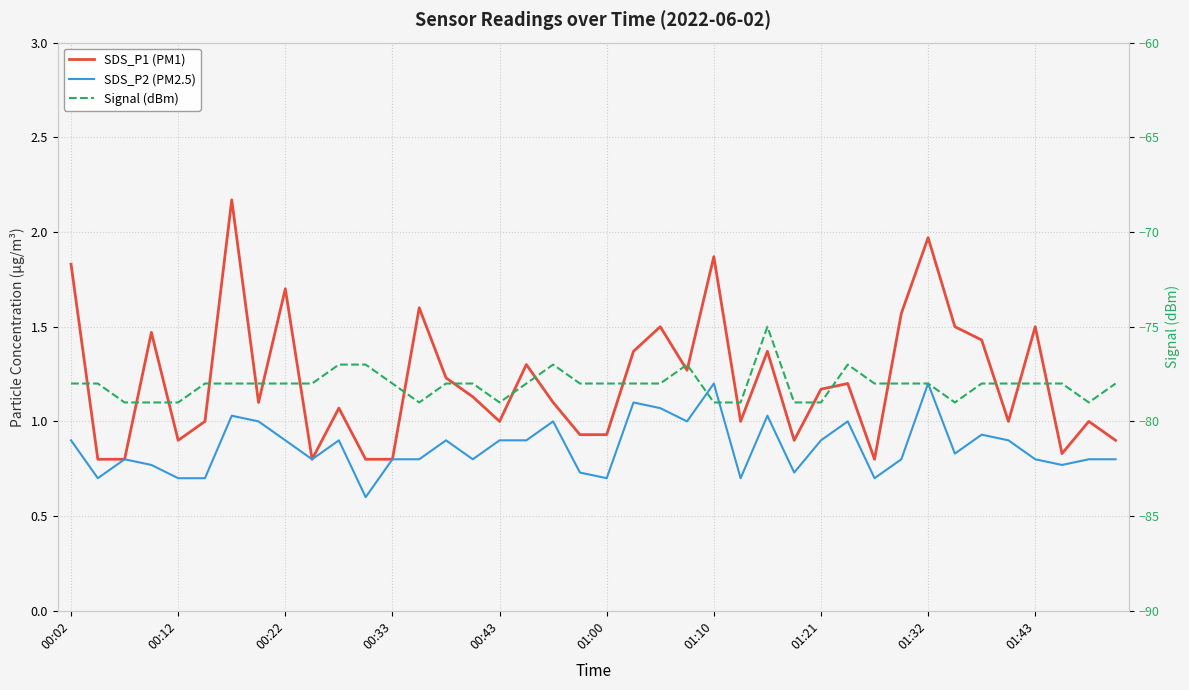

What are all the series names shown in the legend?

SDS_P1 (PM1), SDS_P2 (PM2.5), Signal (dBm)